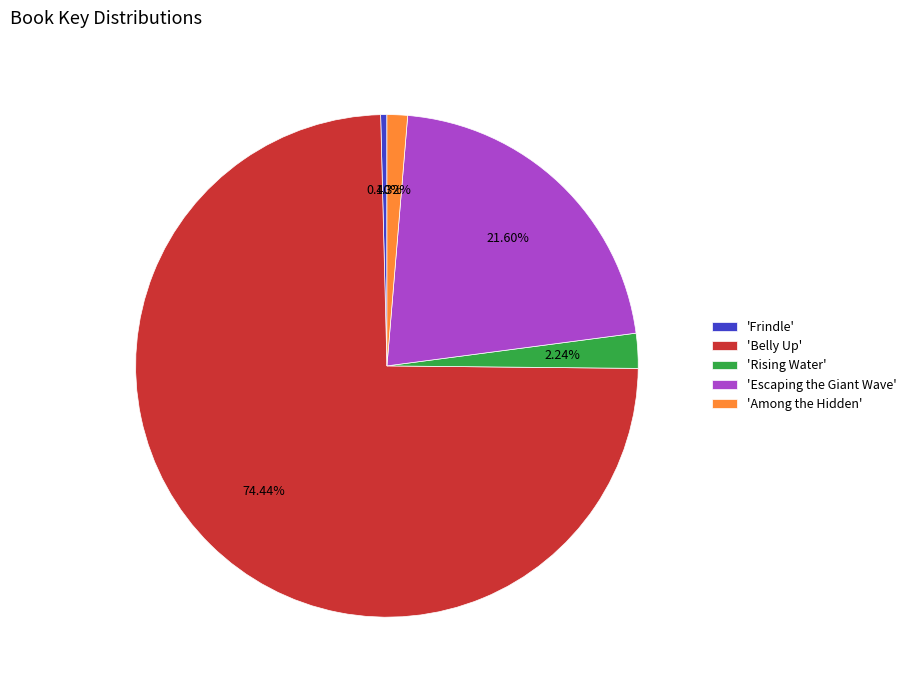

Which has a higher value, 'Escaping the Giant Wave' or 'Among the Hidden'?

'Escaping the Giant Wave'